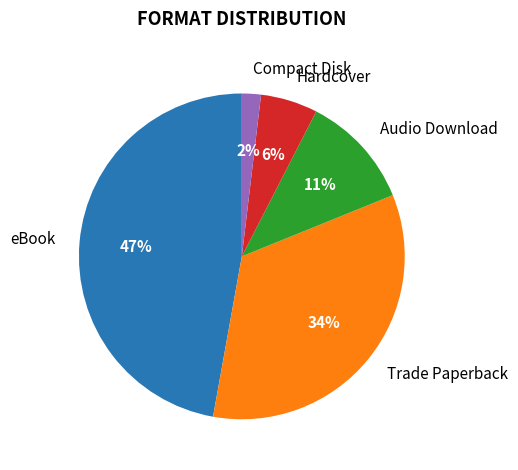

Combined, do Audio Download and Compact Disk account for over 50%?

No